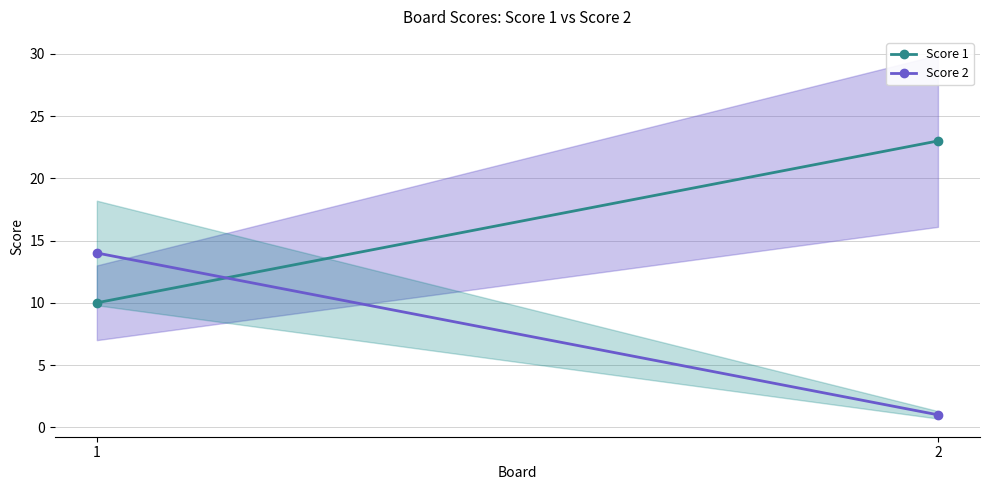

Count the number of data series in this chart.

2